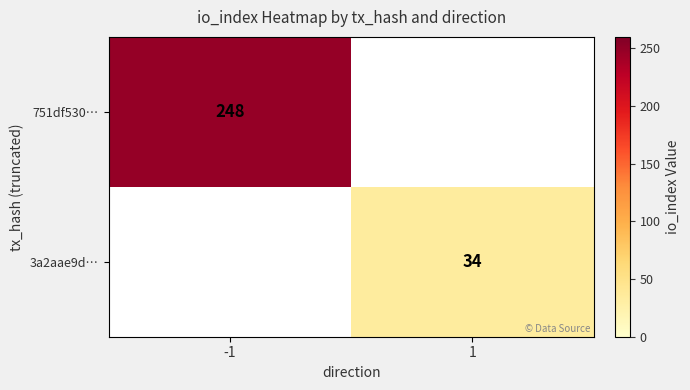

True or false: 3a2aae9d… has a value of 48 at 1.

False